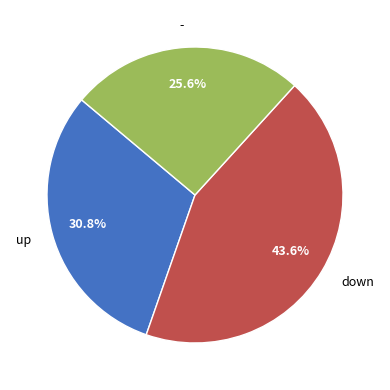

To the nearest percent, what percentage of the pie is up?

31%